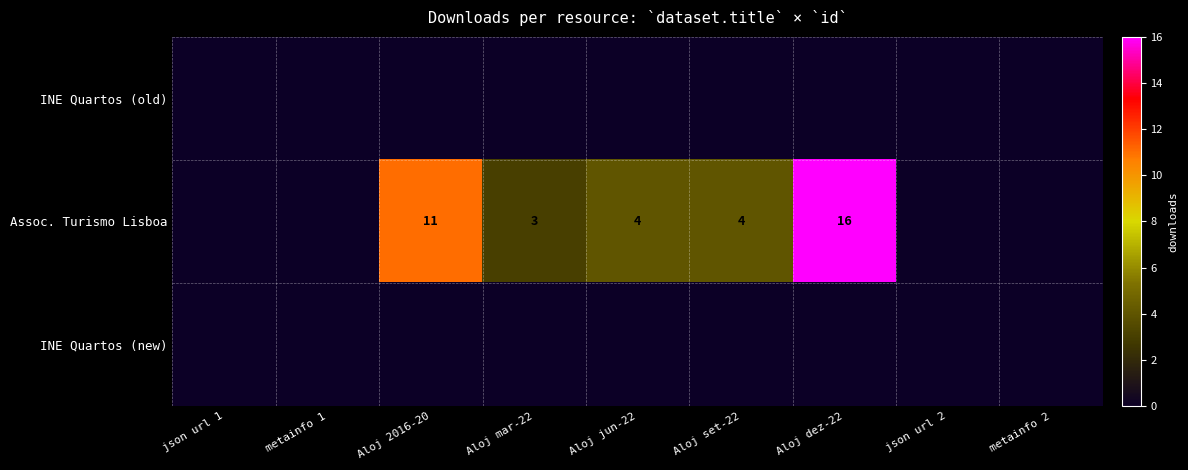

The Assoc. Turismo Lisboa series shows 9 at json url 1. True or false?

False